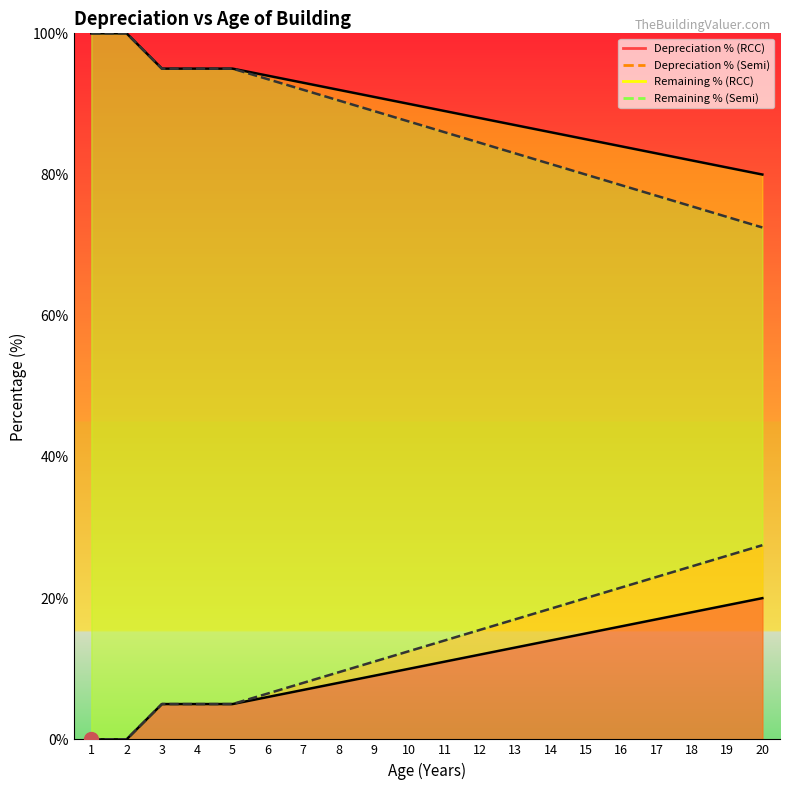

Which has a higher value, 13 or 3?

13